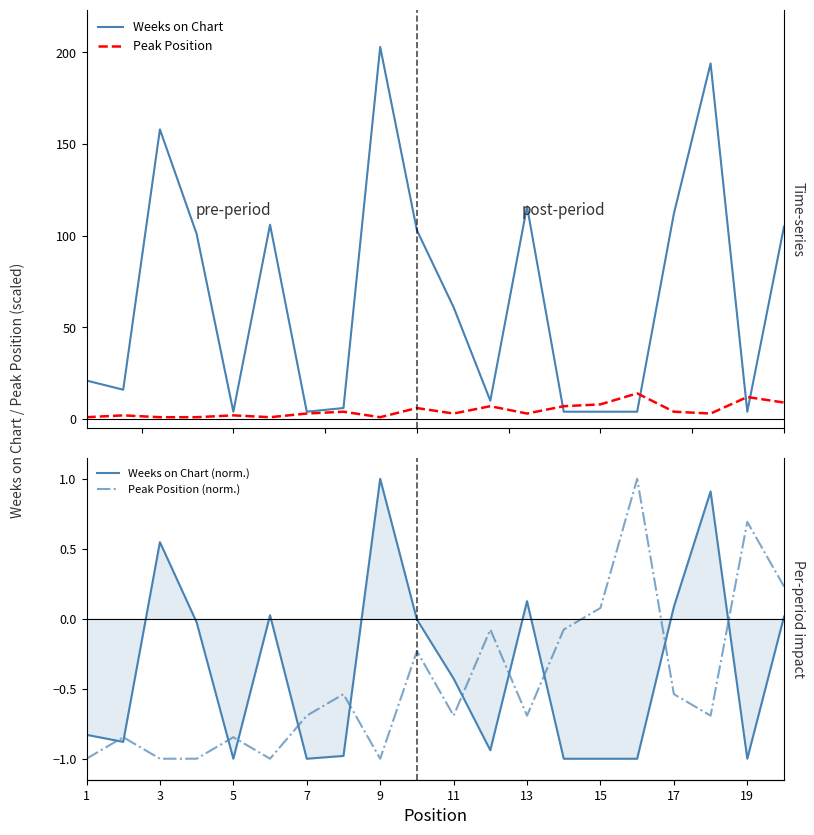

True or false: Peak Position (norm.) has a value of -1.1 at 7.

False